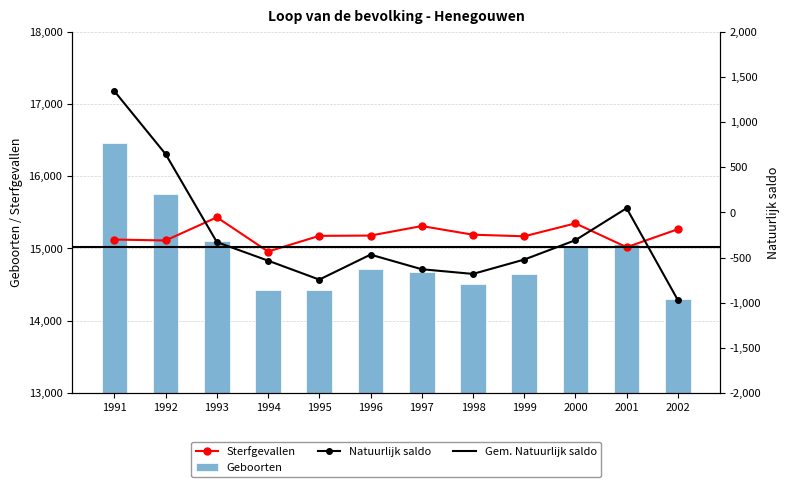

Is it true that Natuurlijk saldo equals -972 at 2002?

True